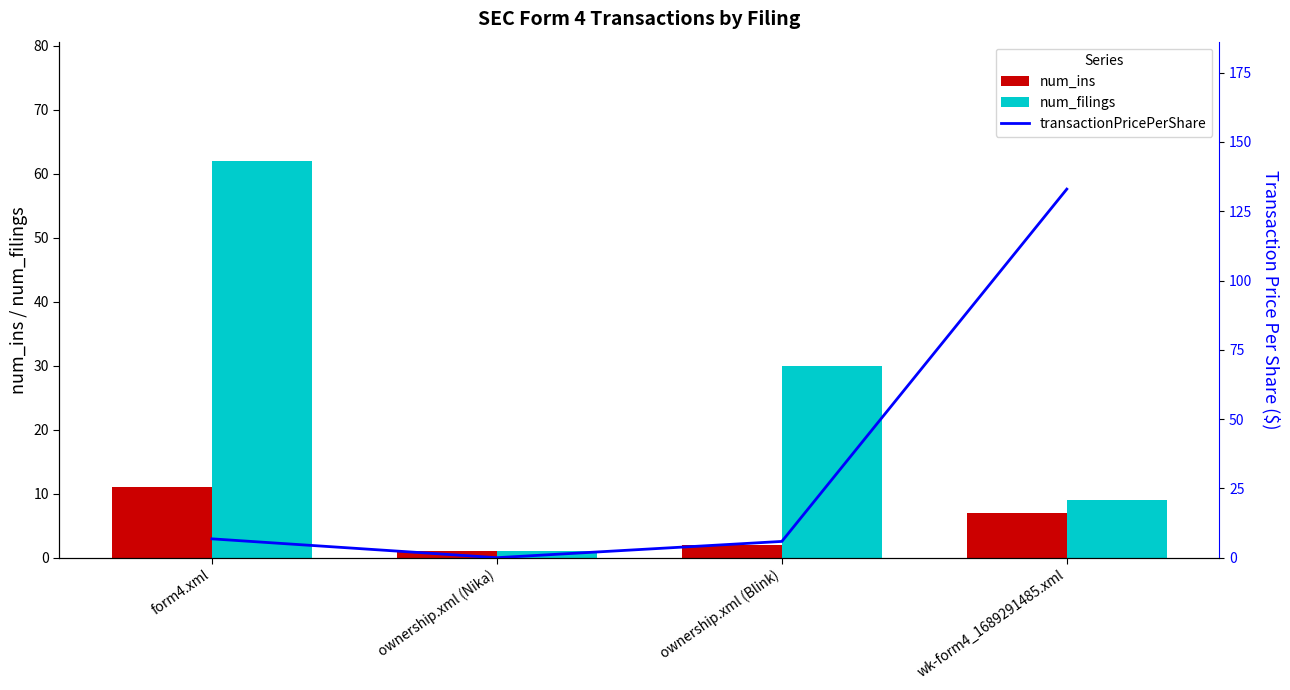

What position from the left is form4.xml?

1